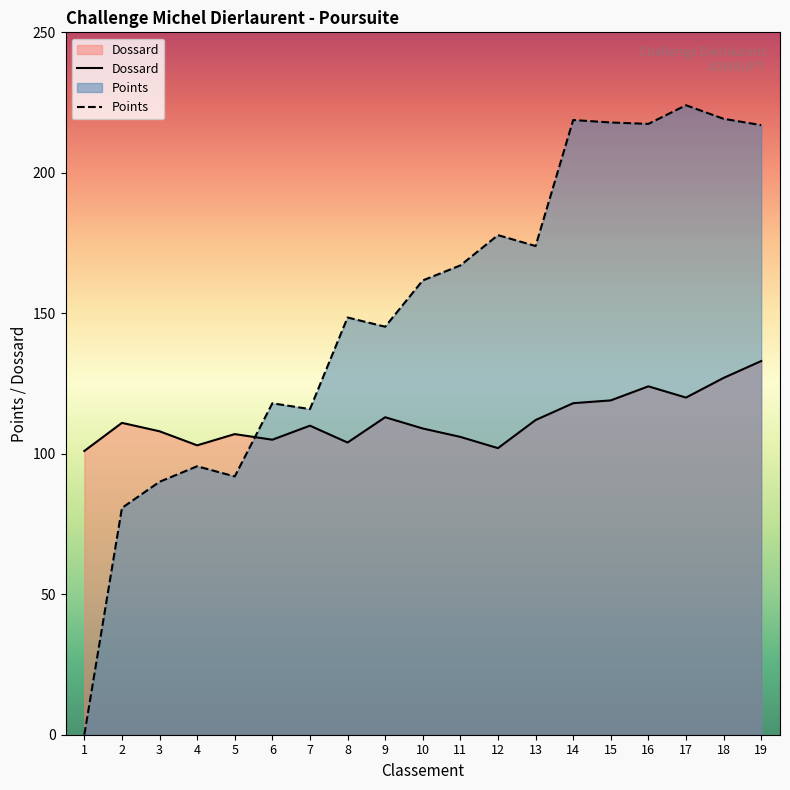

How many values in the Points series exceed 161?

10